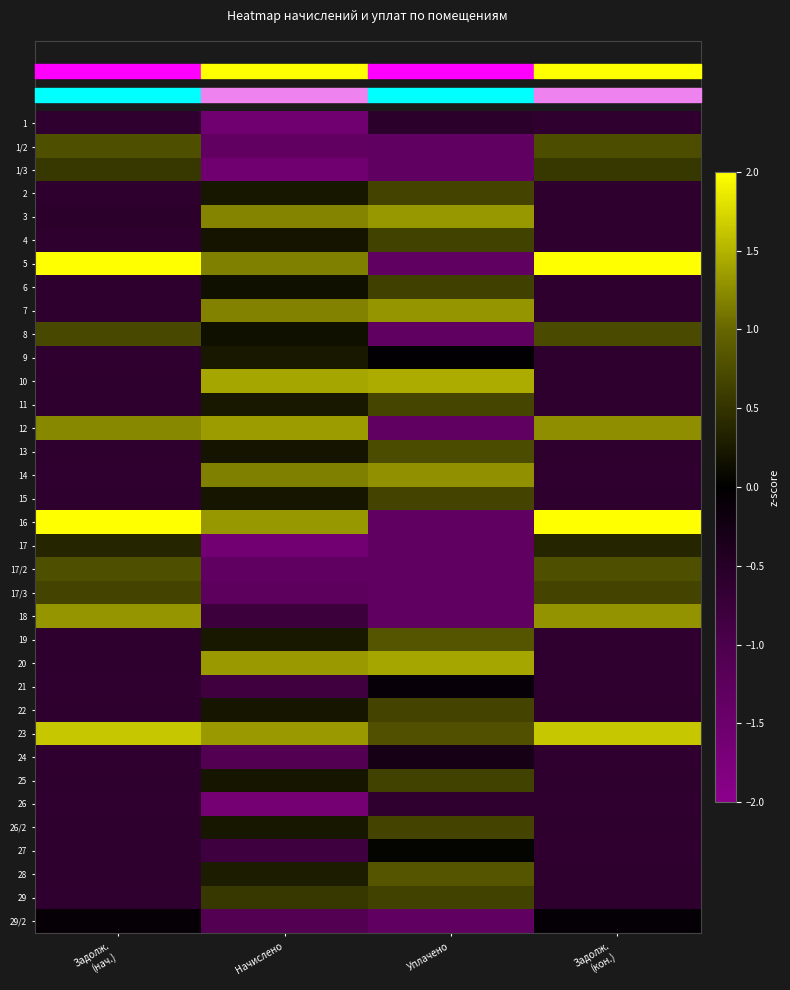

Which category has the lowest value across all series?

Начислено